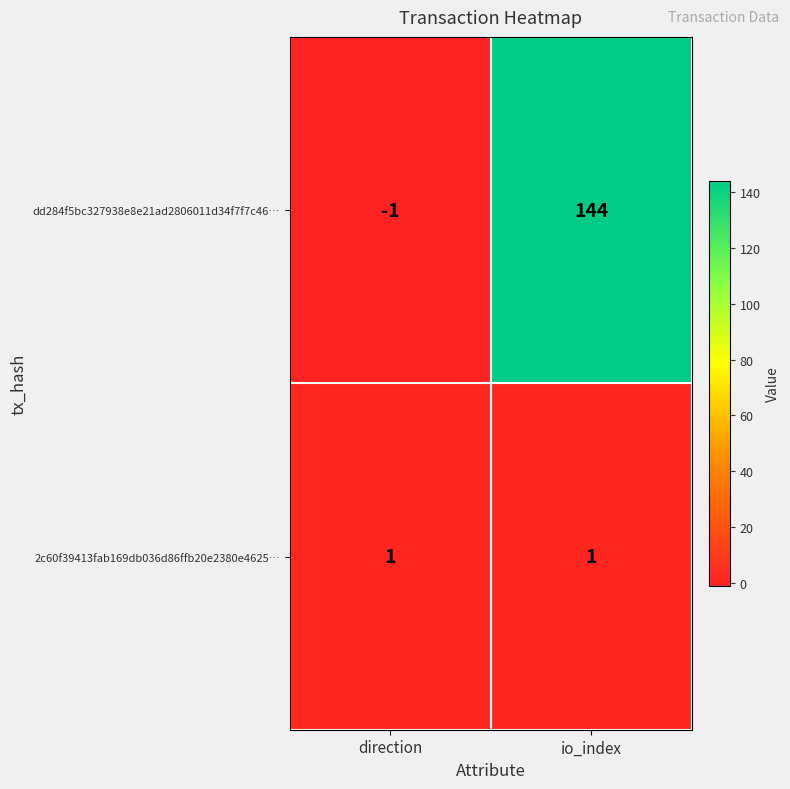

At which category is the sum across all series the highest?

io_index